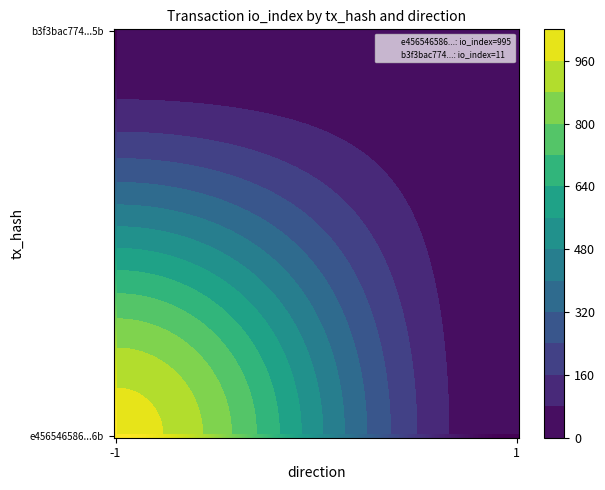

What is the difference between the maximum and minimum values in the e456546586520cf9ddb0aa058622e4c66d01b6b series?

996